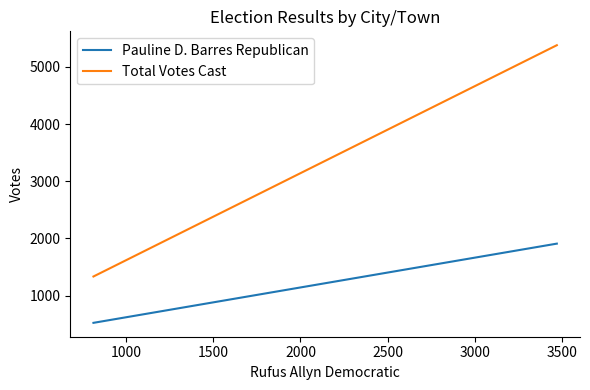

What is the sum of all Total Votes Cast values?

6713